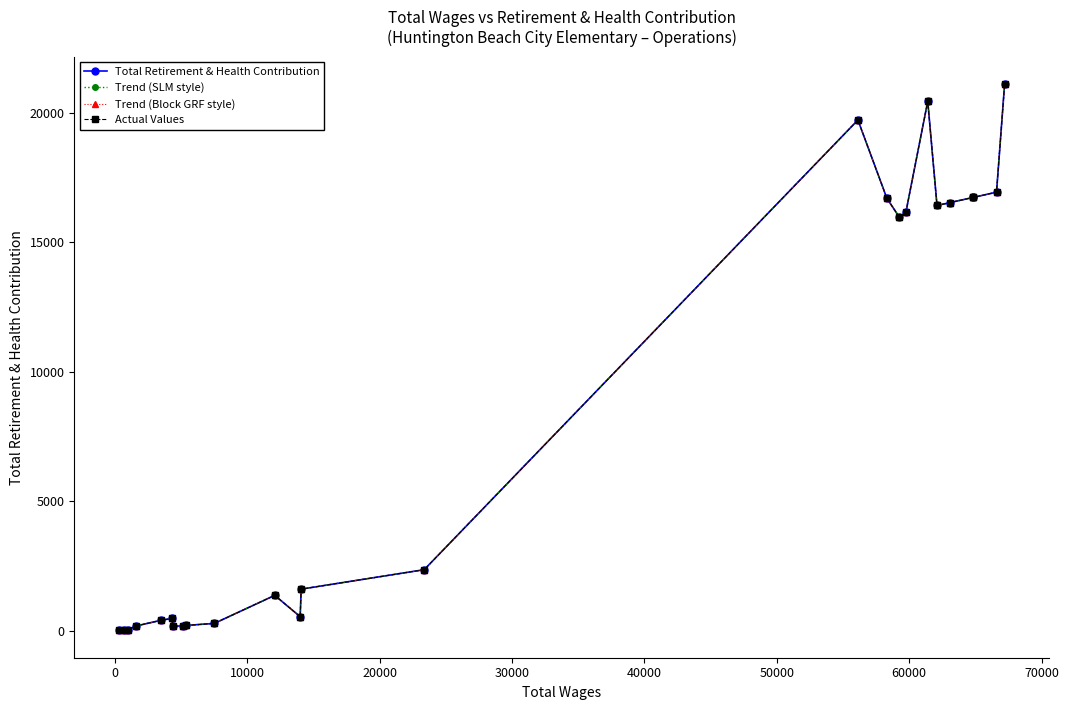

True or false: Actual Values has a value of 11712 at 14.

False